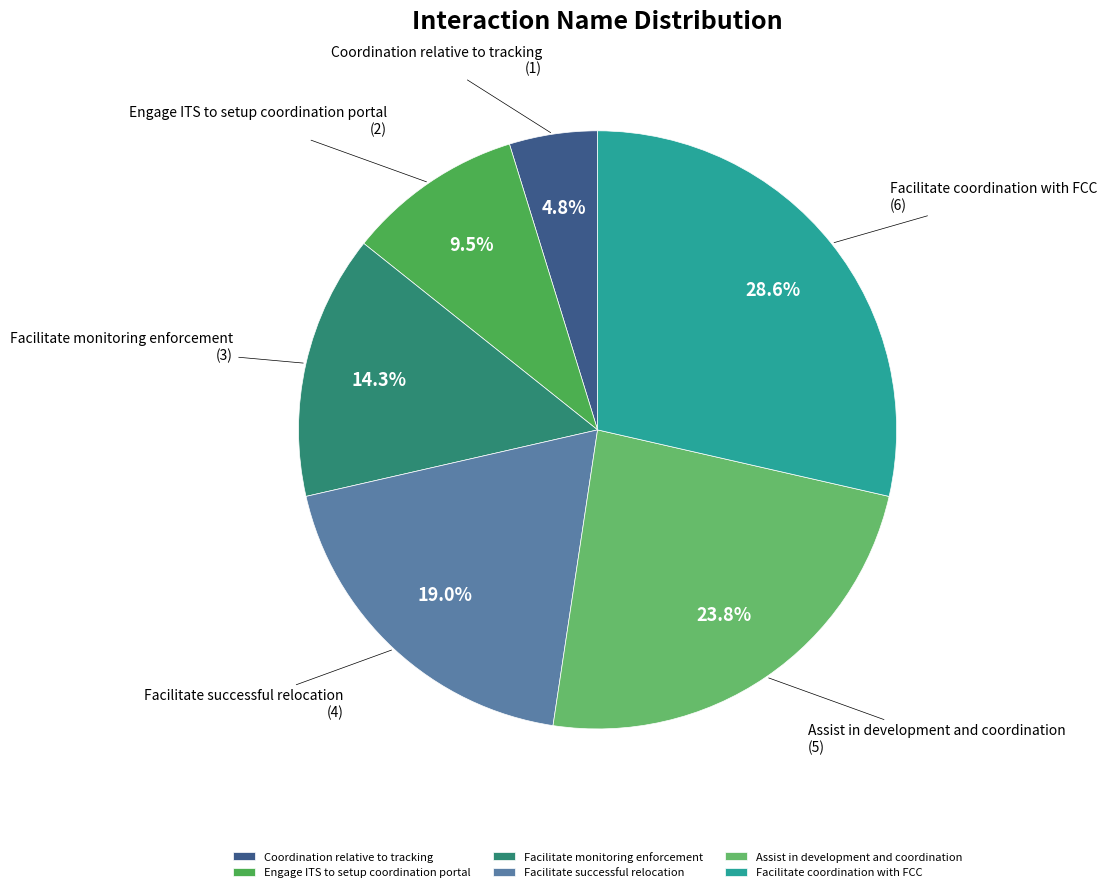

Approximately how many times larger is the value at Engage ITS to setup coordination portal compared to Assist in development and coordination?

0.4